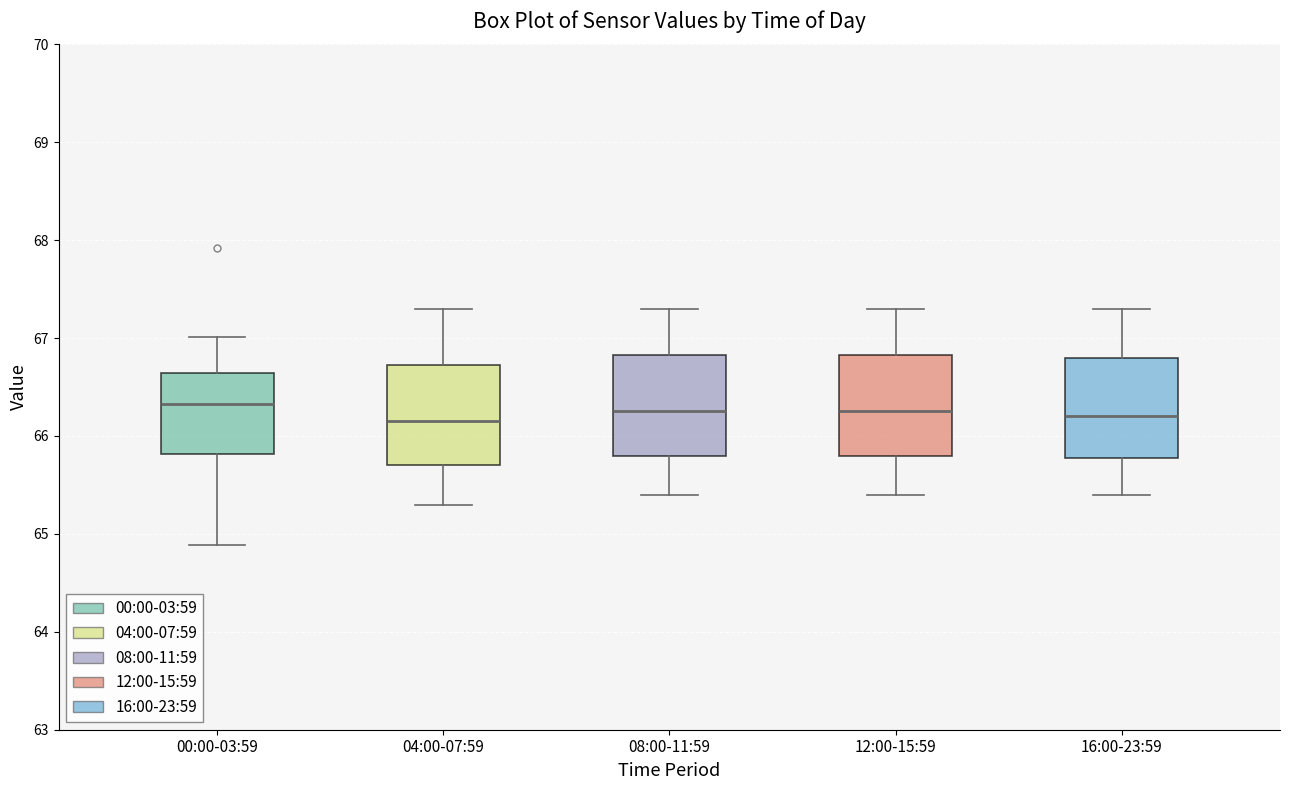

Reading left to right, read every box against the y-axis: the position of its median line, the range the box covers, and the ends of its whiskers. The values are not printed on the chart, so give them approximately, as read against the axis.

00:00-03:59: median 66.3, box 65.8 to 66.6, whiskers 64.9 to 67.0
04:00-07:59: median 66.2, box 65.7 to 66.7, whiskers 65.3 to 67.3
08:00-11:59: median 66.3, box 65.8 to 66.8, whiskers 65.4 to 67.3
12:00-15:59: median 66.3, box 65.8 to 66.8, whiskers 65.4 to 67.3
16:00-23:59: median 66.2, box 65.8 to 66.8, whiskers 65.4 to 67.3